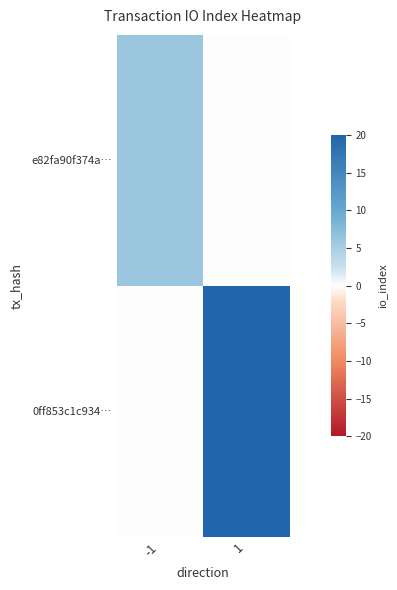

Reading left to right, transcribe all the data shown in this chart.

e82fa90f374a…: -1=6	1=0
0ff853c1c934…: -1=0	1=20